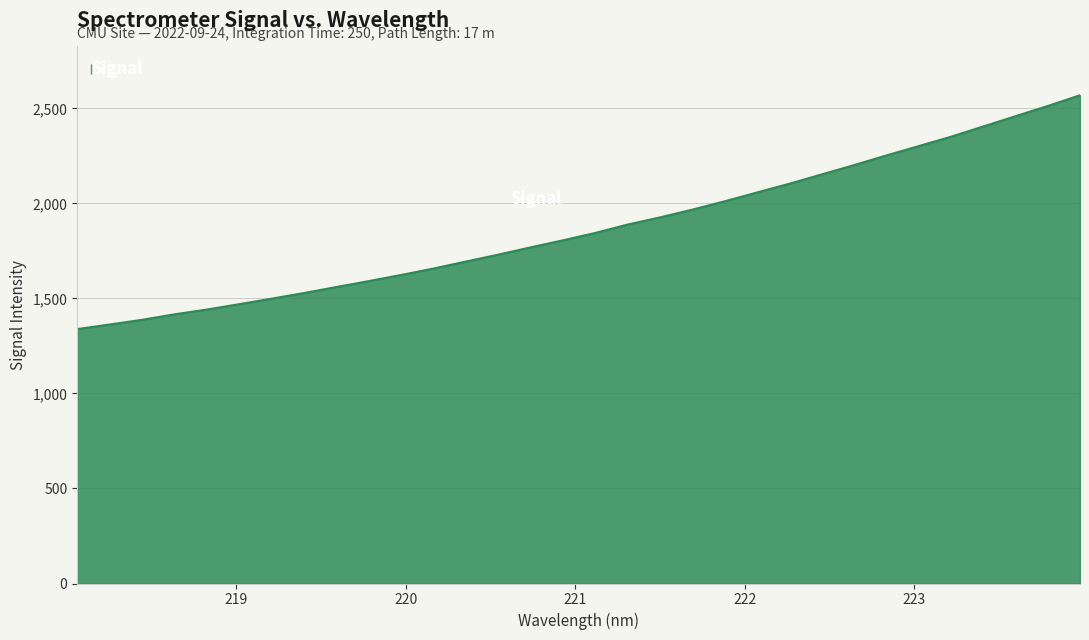

What is the greatest value displayed?

2568.9